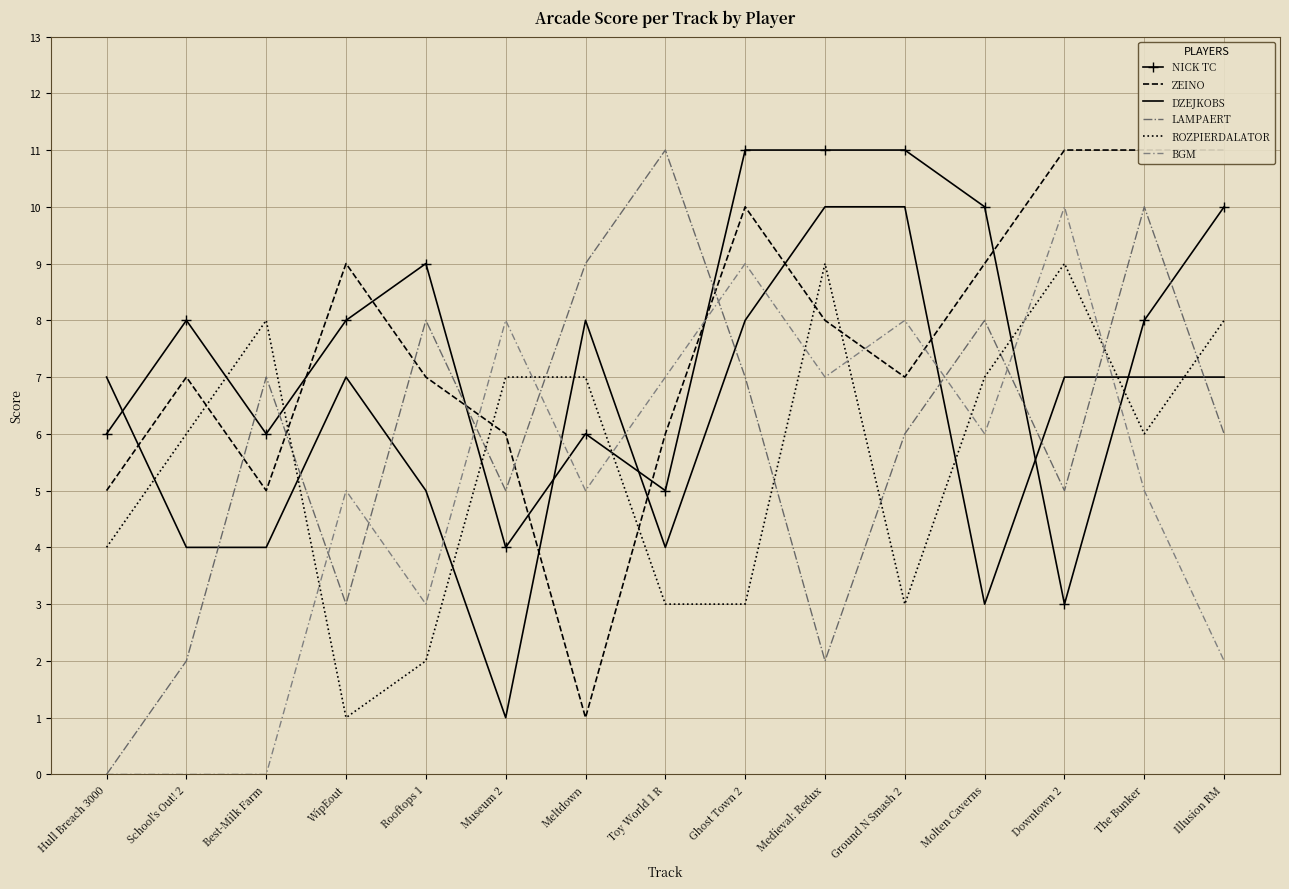

What position from the left is School's Out! 2?

2